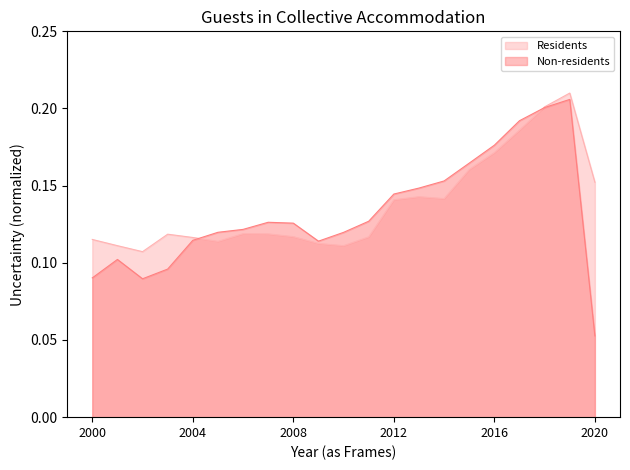

Is it true that Residents equals 0.2 at 2016?

True